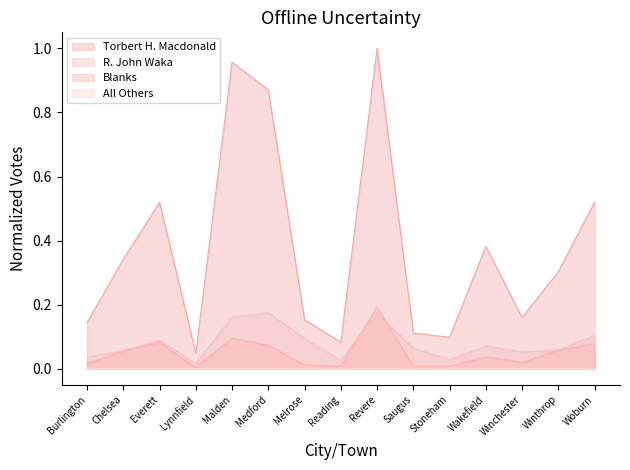

Between Saugus and Melrose, which is larger?

Melrose